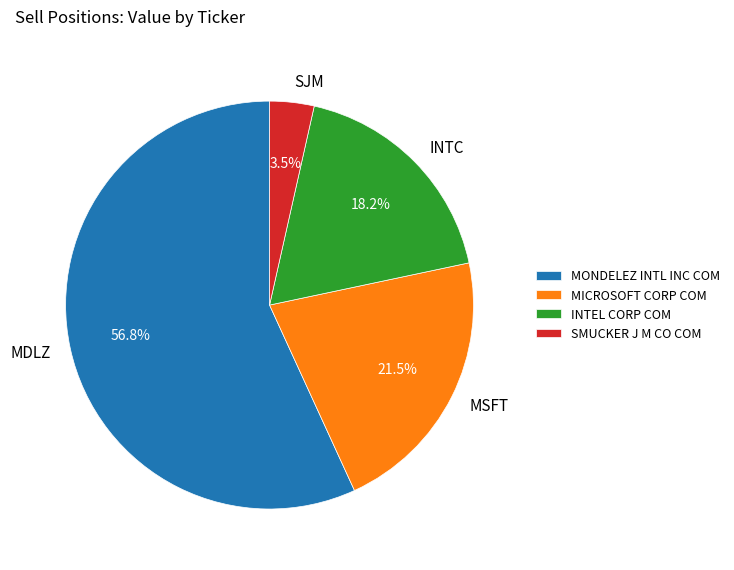

To the nearest percent, what is the average slice percentage?

25%